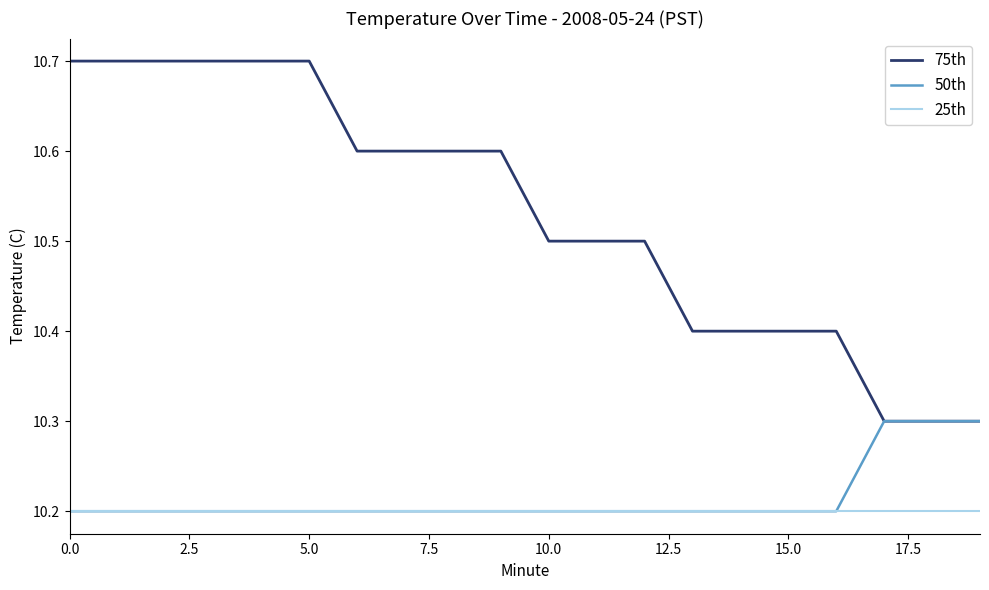

Does the chart have visible grid lines?

No